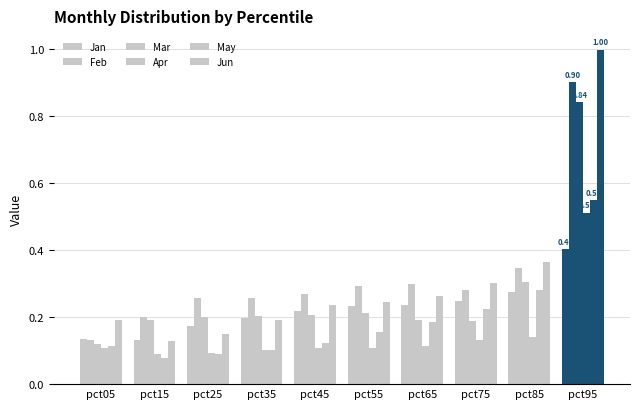

How many groups of bars are there?

10